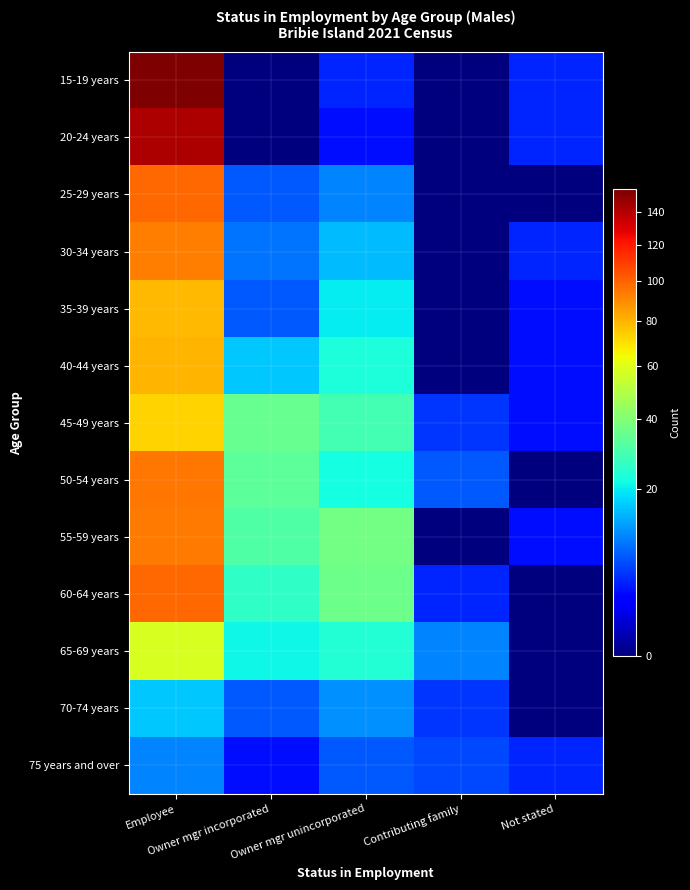

Reading left to right, extract all data points from this chart.

15-19 years: Employee=155	Owner mgr incorporated=0	Owner mgr unincorporated=4	Contributing family=0	Not stated=4
20-24 years: Employee=143	Owner mgr incorporated=0	Owner mgr unincorporated=3	Contributing family=0	Not stated=4
25-29 years: Employee=99	Owner mgr incorporated=7	Owner mgr unincorporated=10	Contributing family=0	Not stated=0
30-34 years: Employee=93	Owner mgr incorporated=9	Owner mgr unincorporated=15	Contributing family=0	Not stated=4
35-39 years: Employee=79	Owner mgr incorporated=7	Owner mgr unincorporated=20	Contributing family=0	Not stated=3
40-44 years: Employee=80	Owner mgr incorporated=16	Owner mgr unincorporated=23	Contributing family=0	Not stated=3
45-49 years: Employee=73	Owner mgr incorporated=35	Owner mgr unincorporated=29	Contributing family=5	Not stated=3
50-54 years: Employee=95	Owner mgr incorporated=33	Owner mgr unincorporated=22	Contributing family=7	Not stated=0
55-59 years: Employee=94	Owner mgr incorporated=31	Owner mgr unincorporated=37	Contributing family=0	Not stated=3
60-64 years: Employee=99	Owner mgr incorporated=26	Owner mgr unincorporated=36	Contributing family=4	Not stated=0
65-69 years: Employee=58	Owner mgr incorporated=21	Owner mgr unincorporated=24	Contributing family=10	Not stated=0
70-74 years: Employee=16	Owner mgr incorporated=7	Owner mgr unincorporated=11	Contributing family=5	Not stated=0
75 years and over: Employee=10	Owner mgr incorporated=3	Owner mgr unincorporated=7	Contributing family=6	Not stated=4